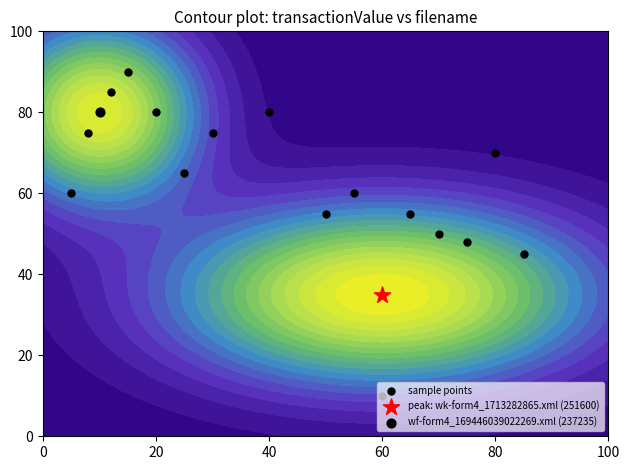

Count the number of categories in the chart.

16